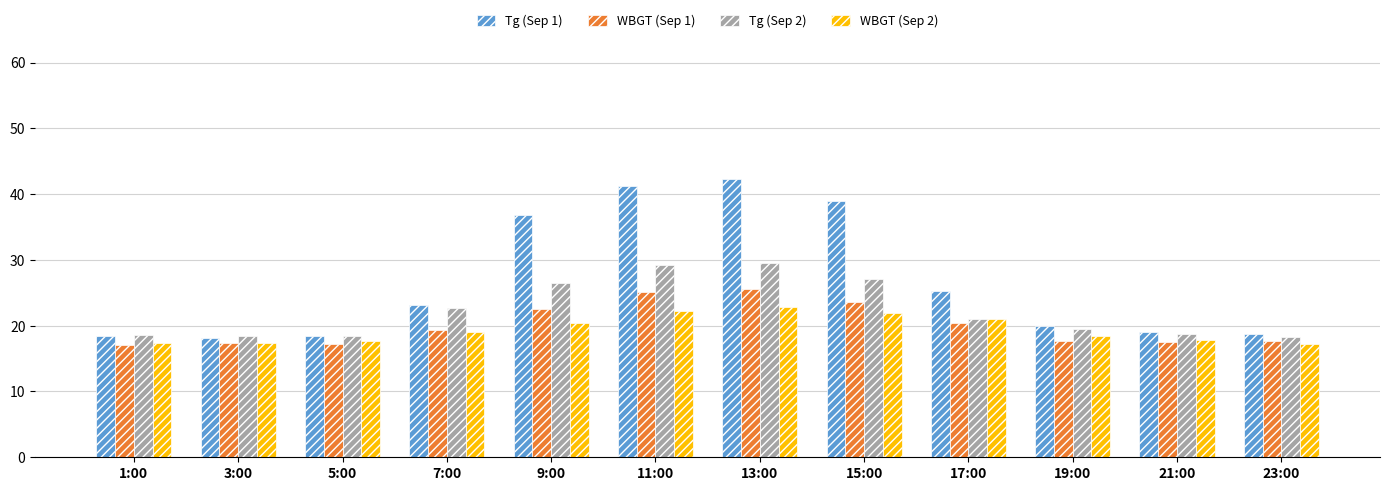

Which series has the largest total across all categories?

Tg (Sep 1)